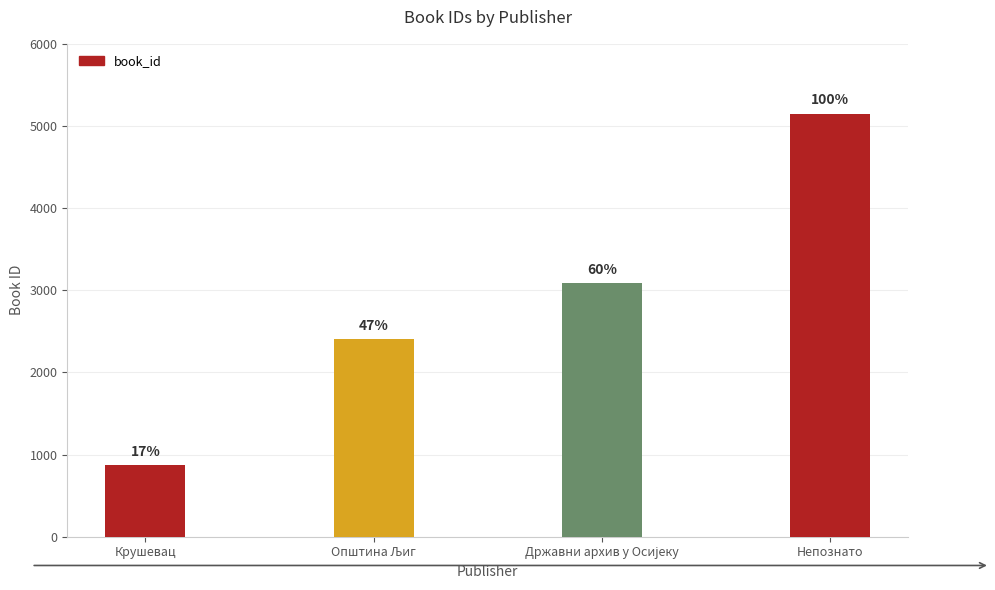

Reading right to left, extract all data points from this chart.

Непознато=5145	Државни архив у Осијеку=3083	Општина Љиг=2405	Крушевац=871